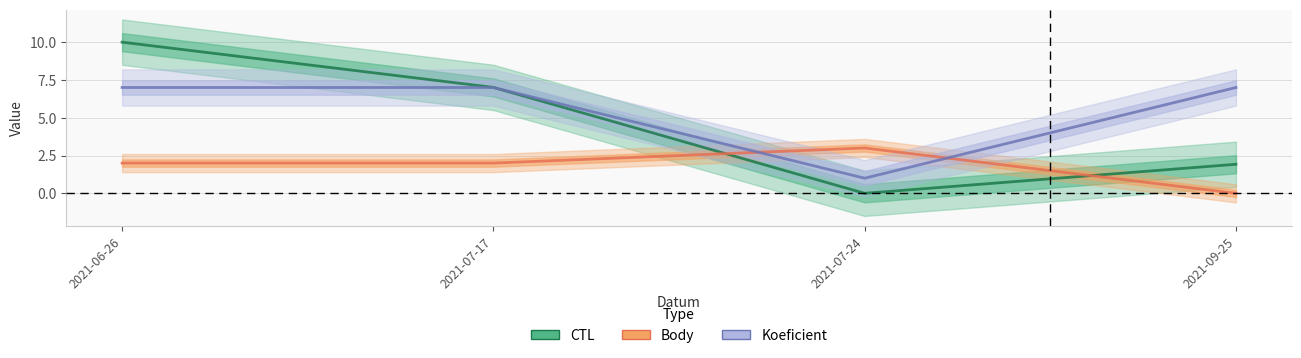

At which label is Body closest to 1?

2021-06-26